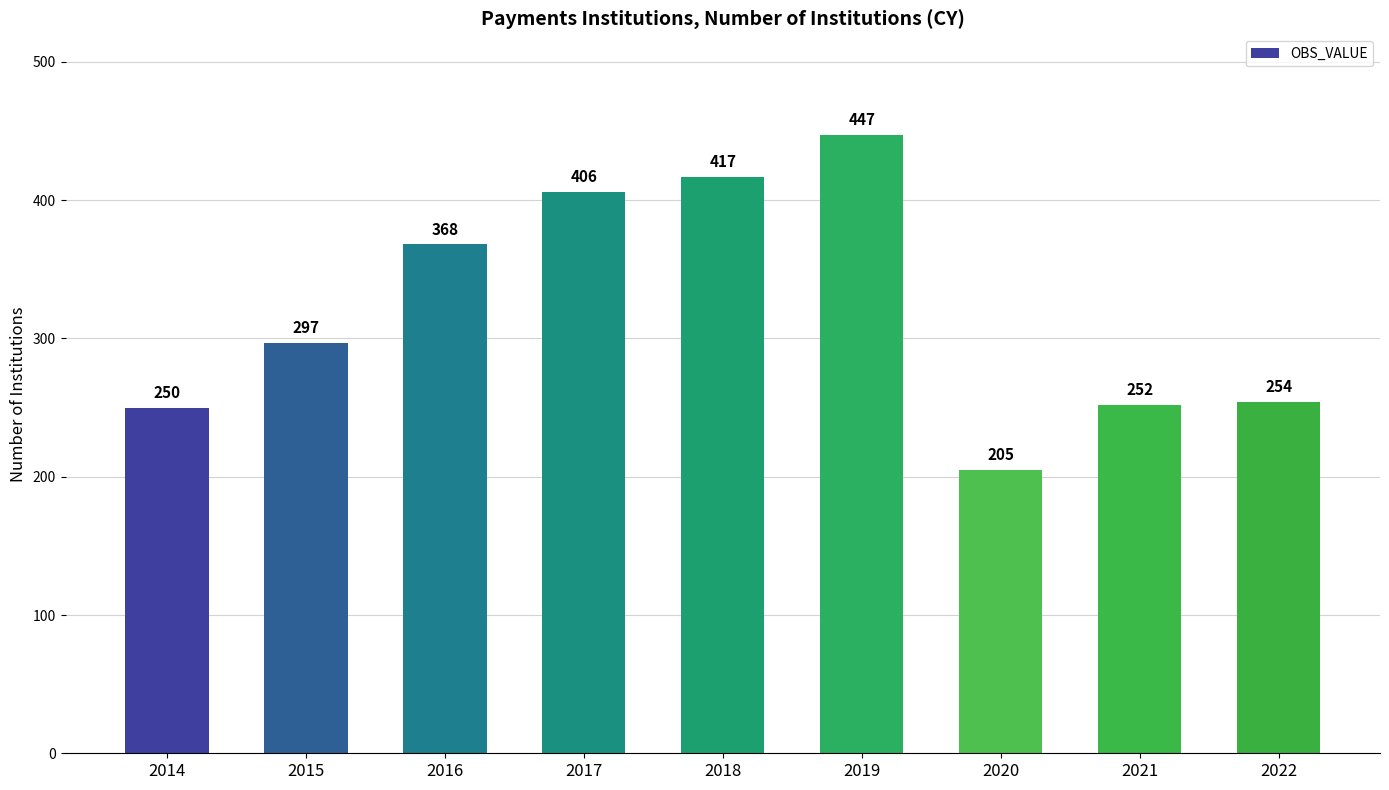

Reading right to left, transcribe all the data shown in this chart.

254	252	205	447	417	406	368	297	250